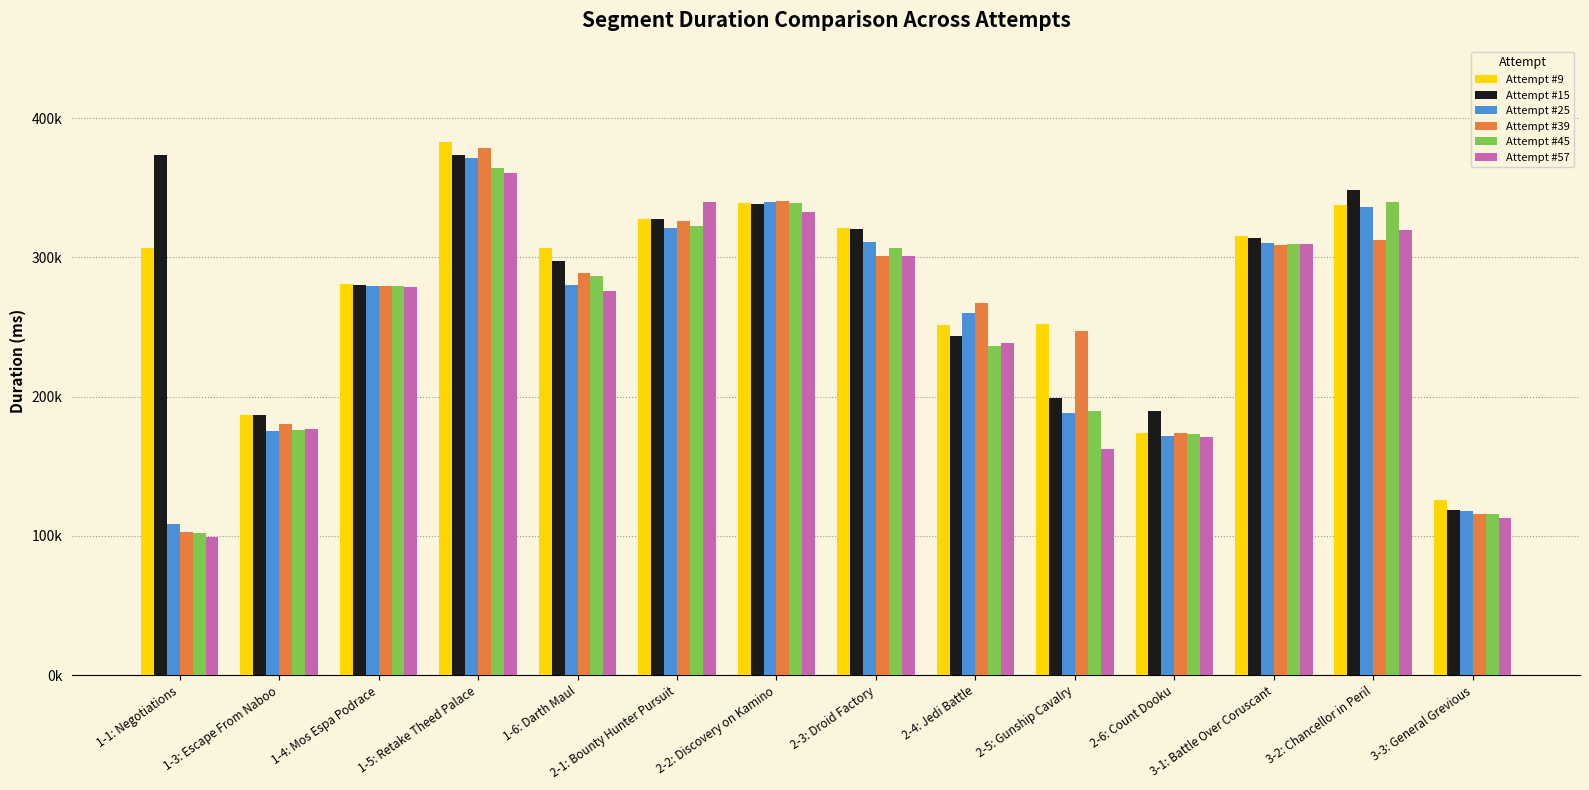

What is the lowest value of the Attempt #25 series?

108850